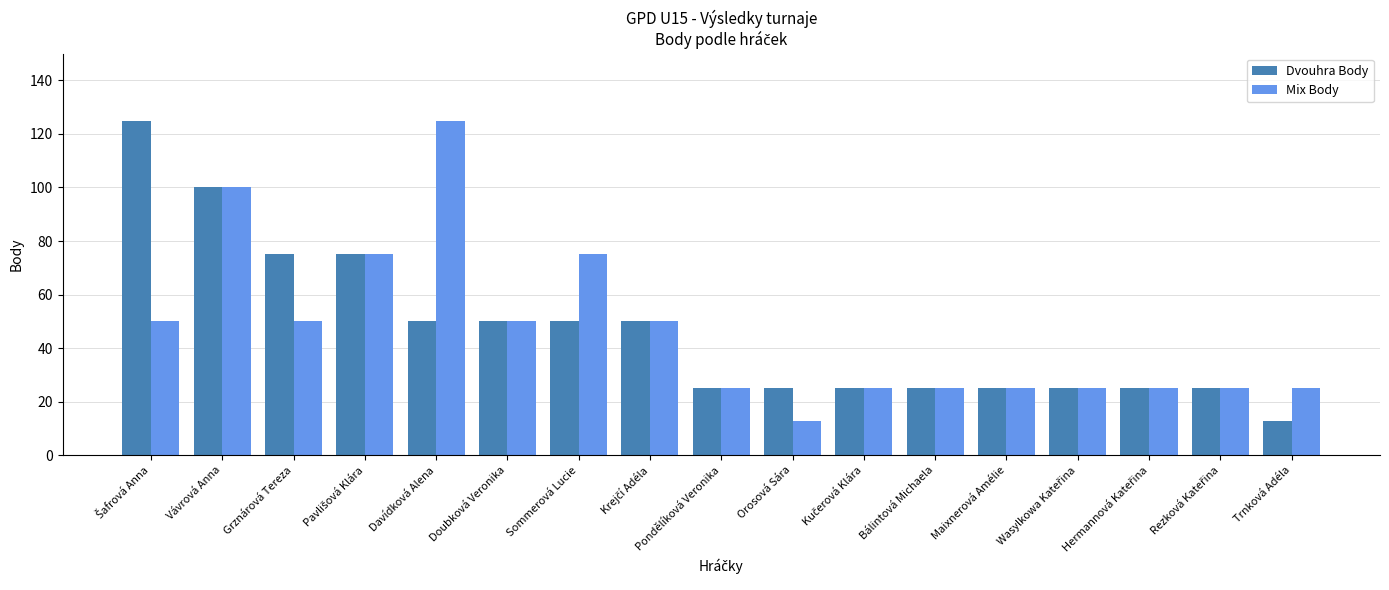

What is the highest value of the Dvouhra Body series?

125